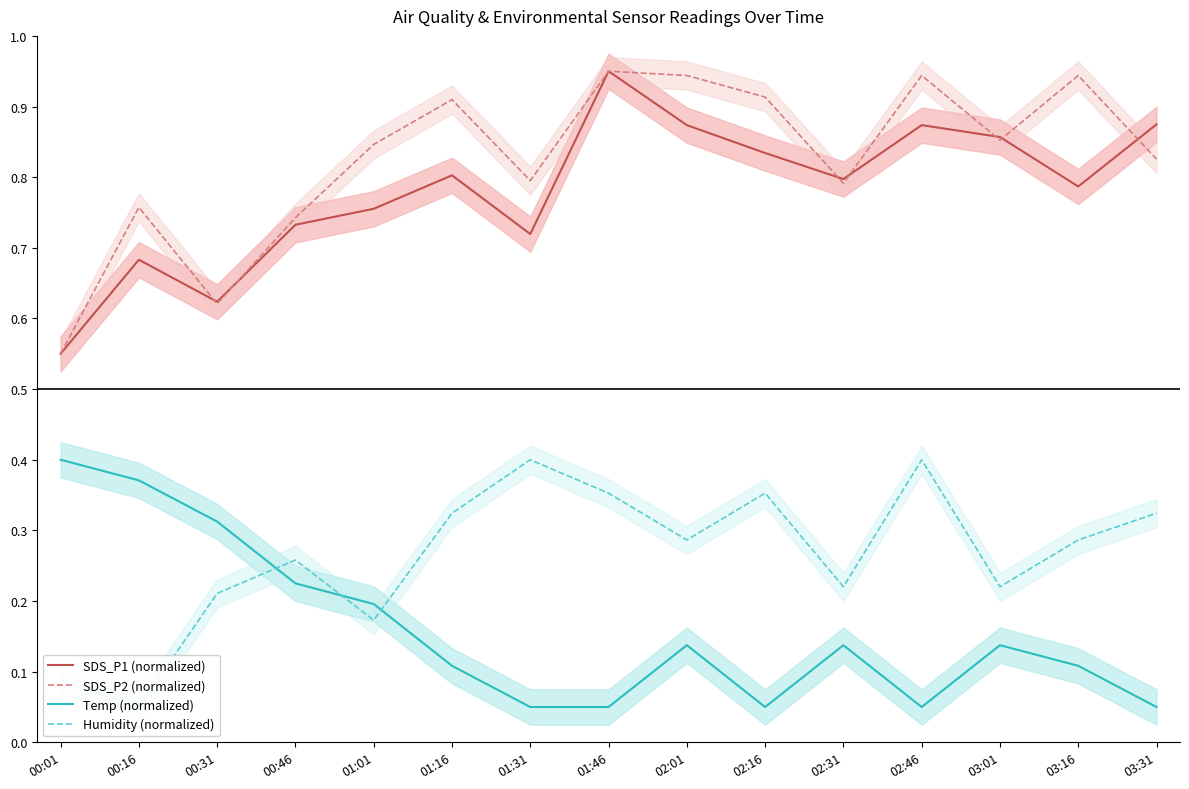

What is the difference between the maximum and minimum values in the SDS_P1 (normalized) series?

0.4